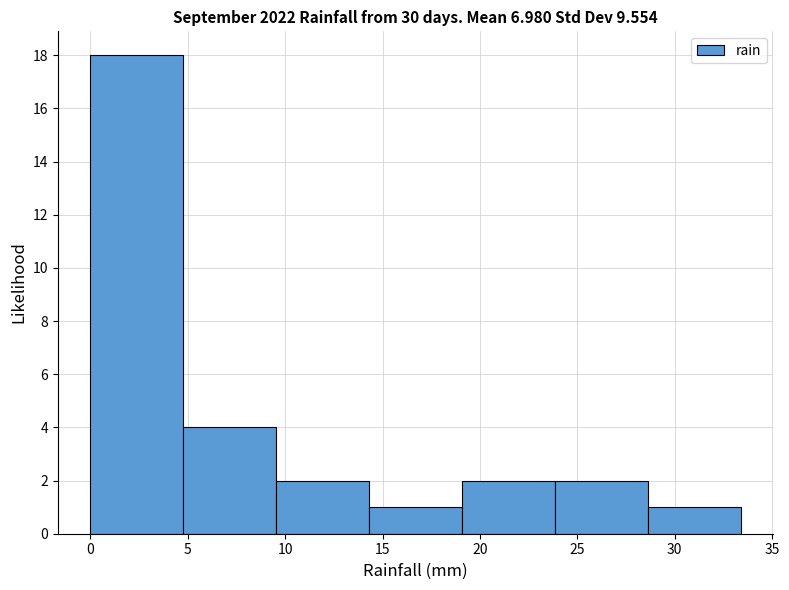

Reading left to right, list every bar in this chart as the range it spans on the x-axis followed by its height. Neither the bar edges nor the heights are printed on the chart, so give them approximately, as read against the axes.

0.0 to 5.0: 18
5.0 to 9.5: 4
9.5 to 14.5: 2
14.5 to 19.0: 1
19.0 to 24.0: 2
24.0 to 28.5: 2
28.5 to 33.5: 1